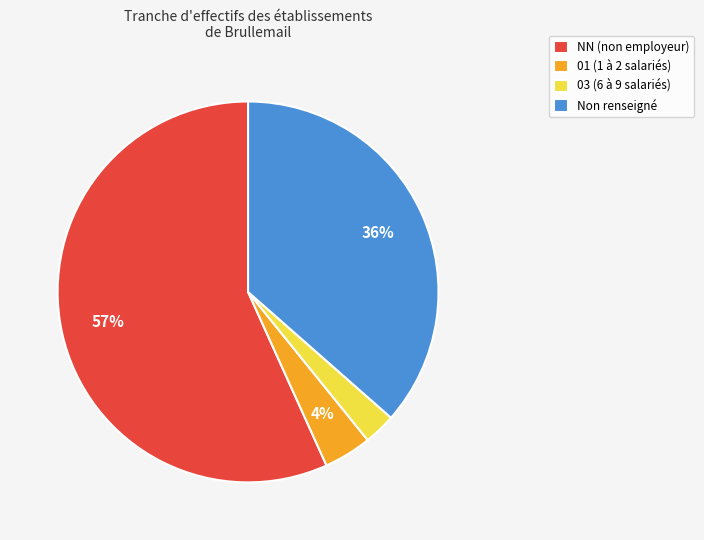

Count the number of slices in the pie.

4